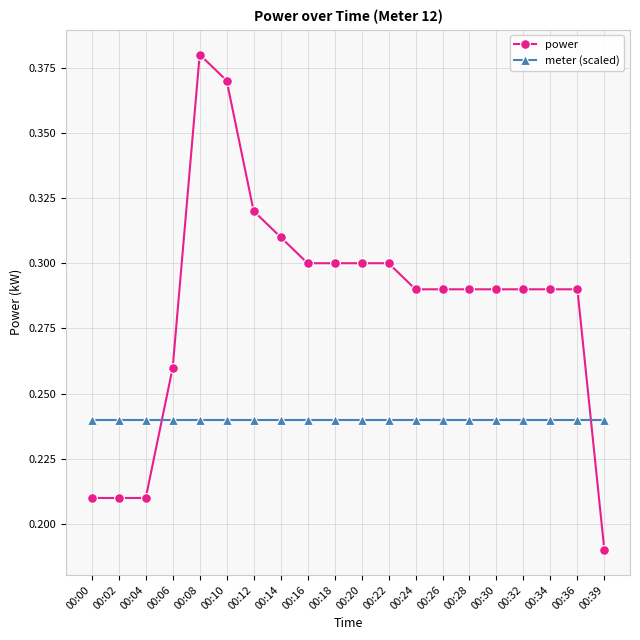

What is the spread (max minus min) of values at 00:14?

0.1